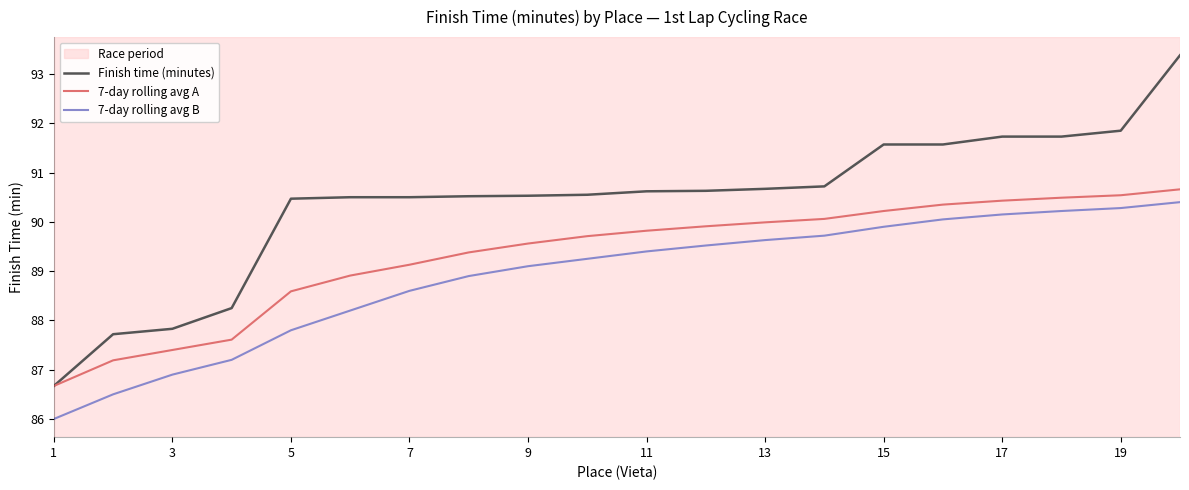

Which series has the widest spread of values?

Finish time (minutes)